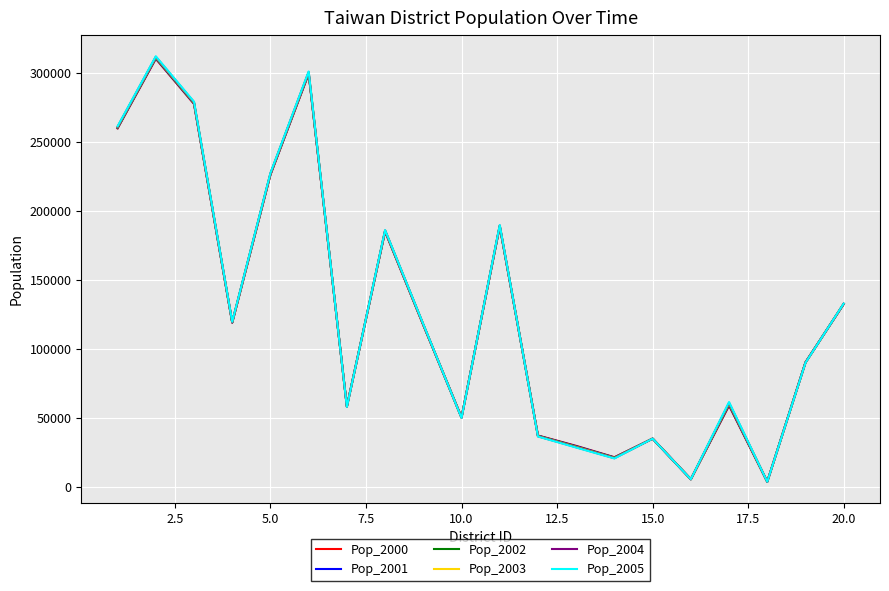

What are all the series names shown in the legend?

Pop_2000, Pop_2001, Pop_2002, Pop_2003, Pop_2004, Pop_2005